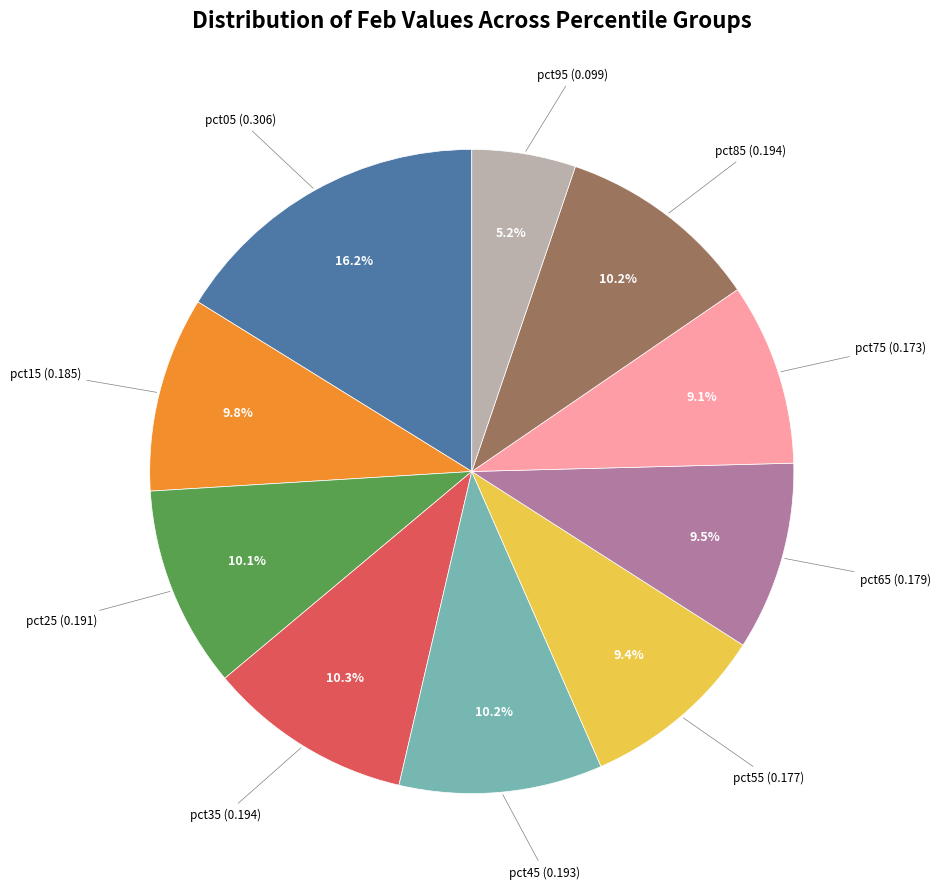

Does any single category account for the majority?

No